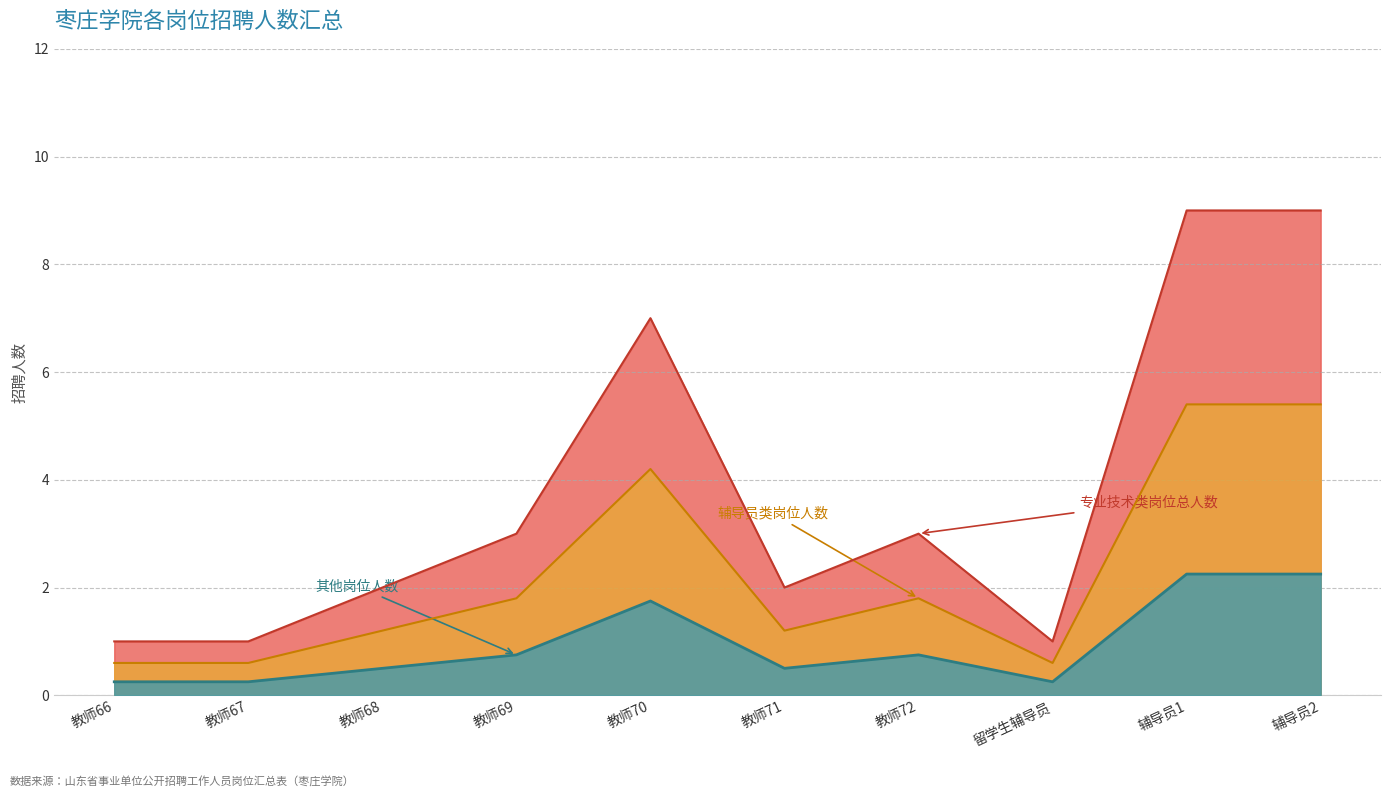

How many interior local valleys (lower than both neighbors) does the data have?

2